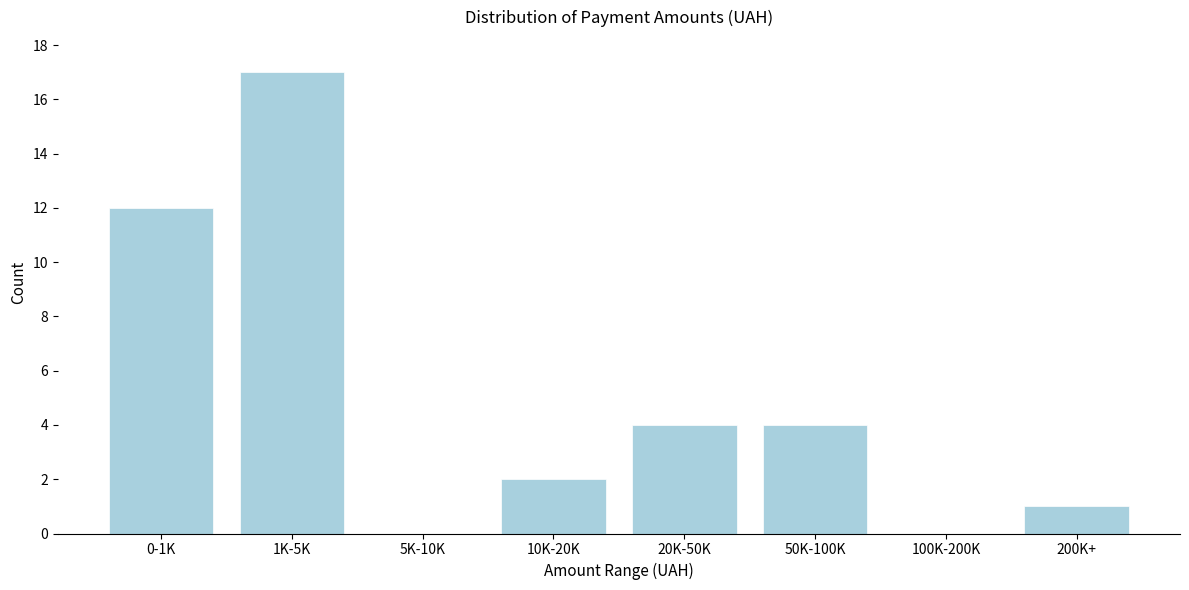

Reading left to right, what are all the values shown in this chart?

0-1K=12	1K-5K=17	5K-10K=0	10K-20K=2	20K-50K=4	50K-100K=4	100K-200K=0	200K+=1